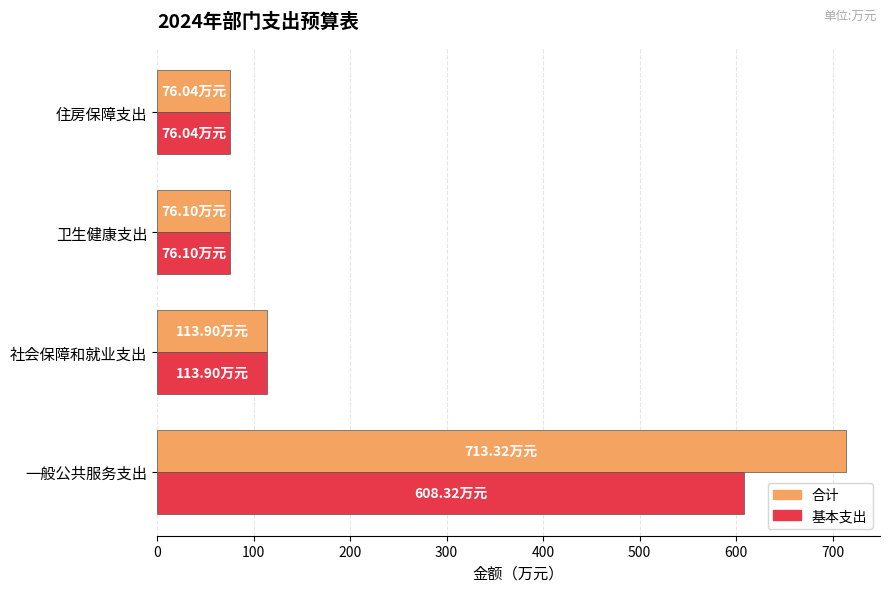

Is the value of 基本支出 at 社会保障和就业支出 greater than the value of 合计 at 住房保障支出?

Yes